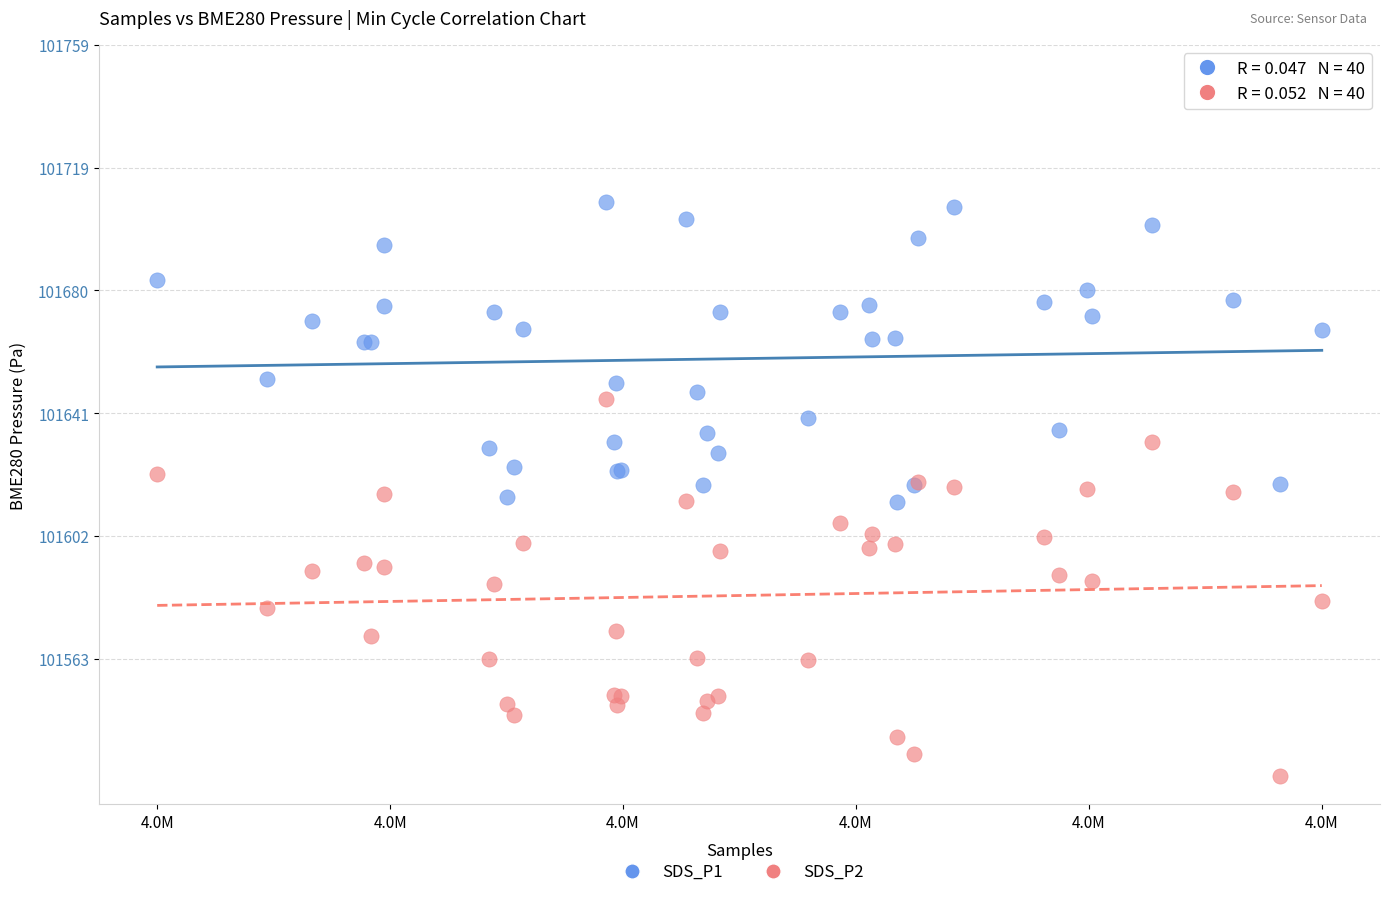

Which series has the widest spread of Y values?

SDS_P2